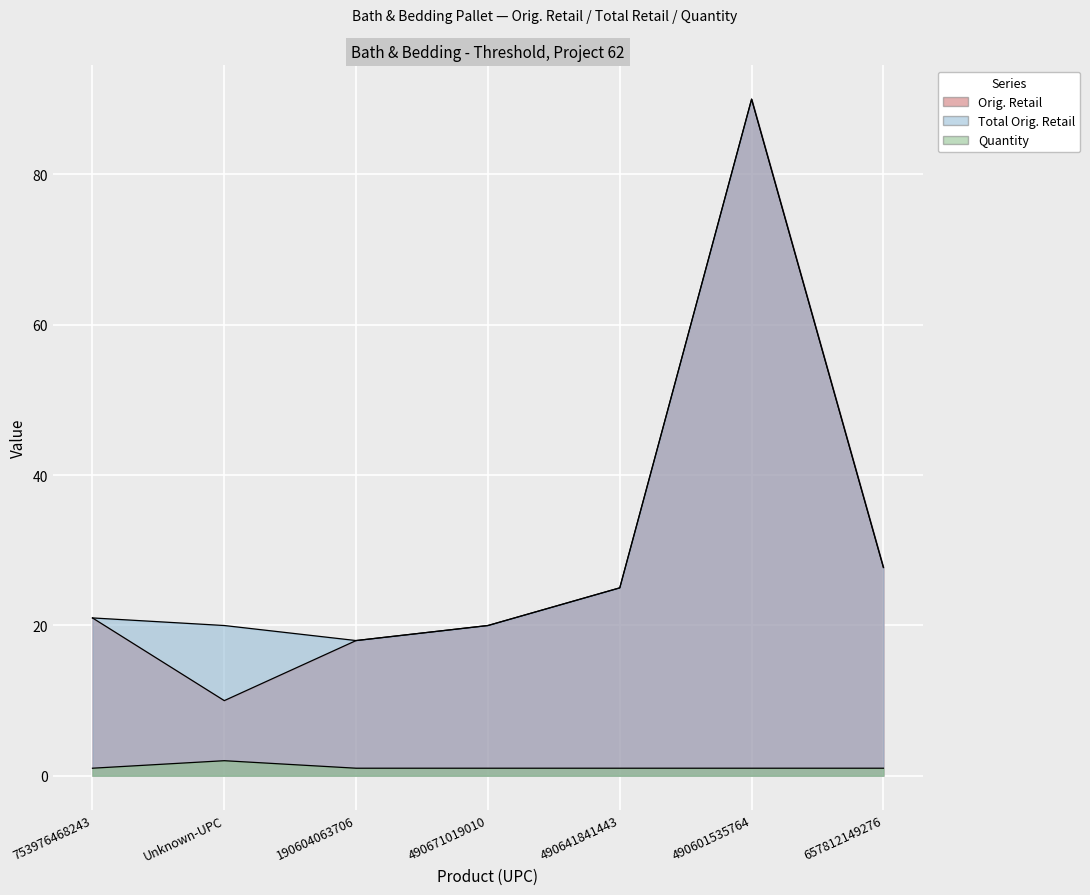

At 753976468243, list the series in order from largest to smallest.

Orig. Retail, Total Orig. Retail, Quantity